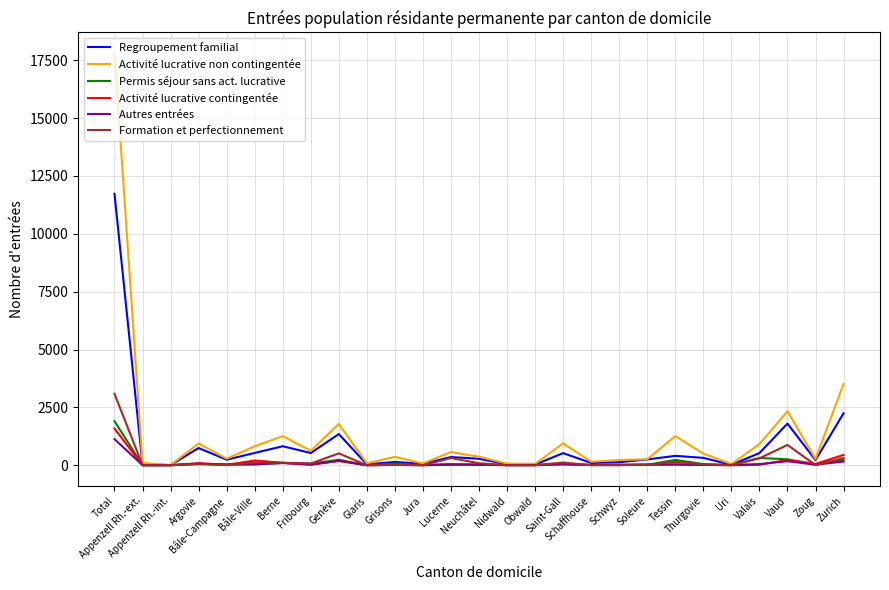

Which series has the widest spread of values?

Activité lucrative non contingentée